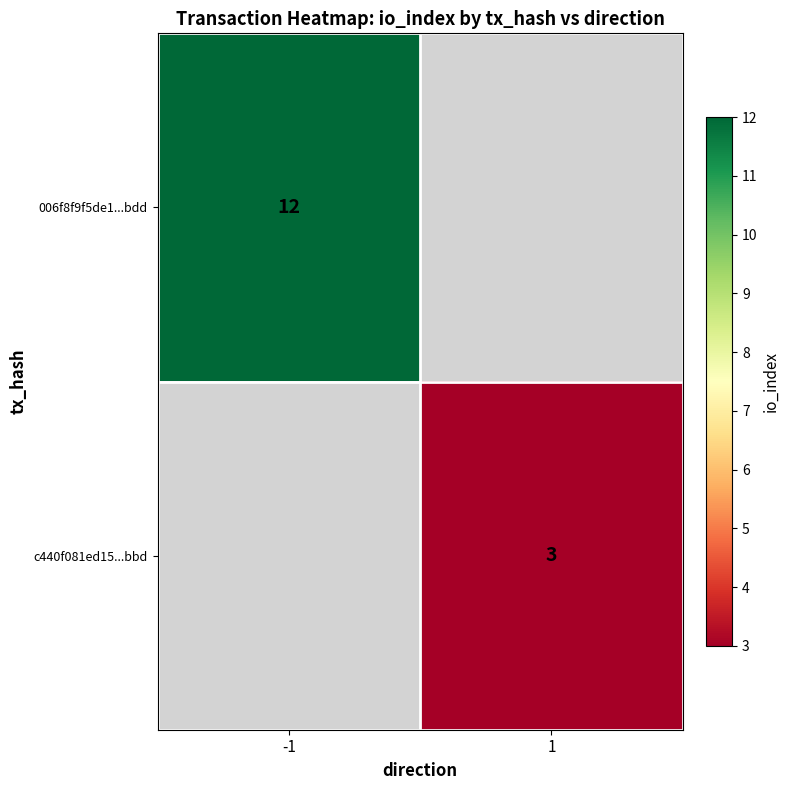

The 006f8f9f5de1...bdd series shows 2 at -1. True or false?

False